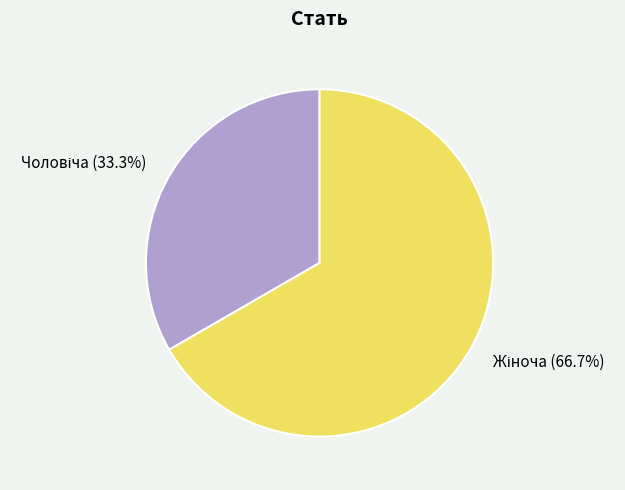

Is there a majority slice in this chart?

Yes